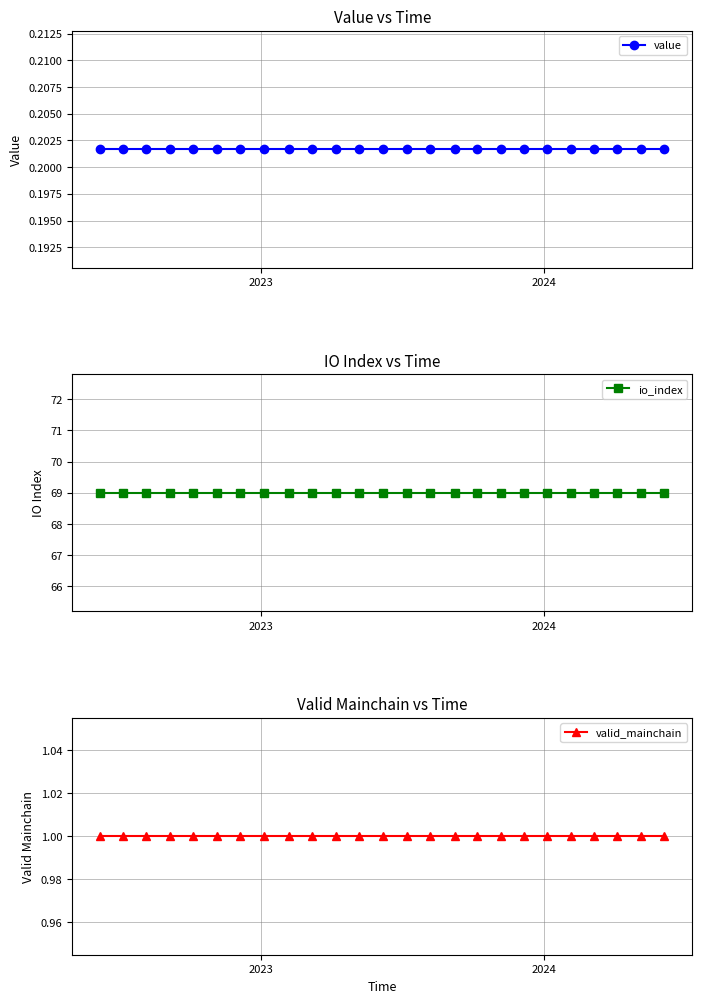

What are all the series names shown in the legend?

value, io_index, valid_mainchain